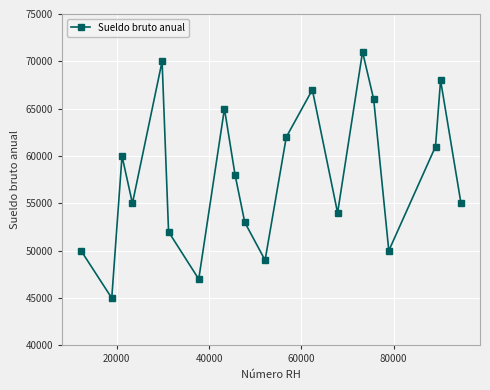

What is the value of the 15th point from the left?

71000